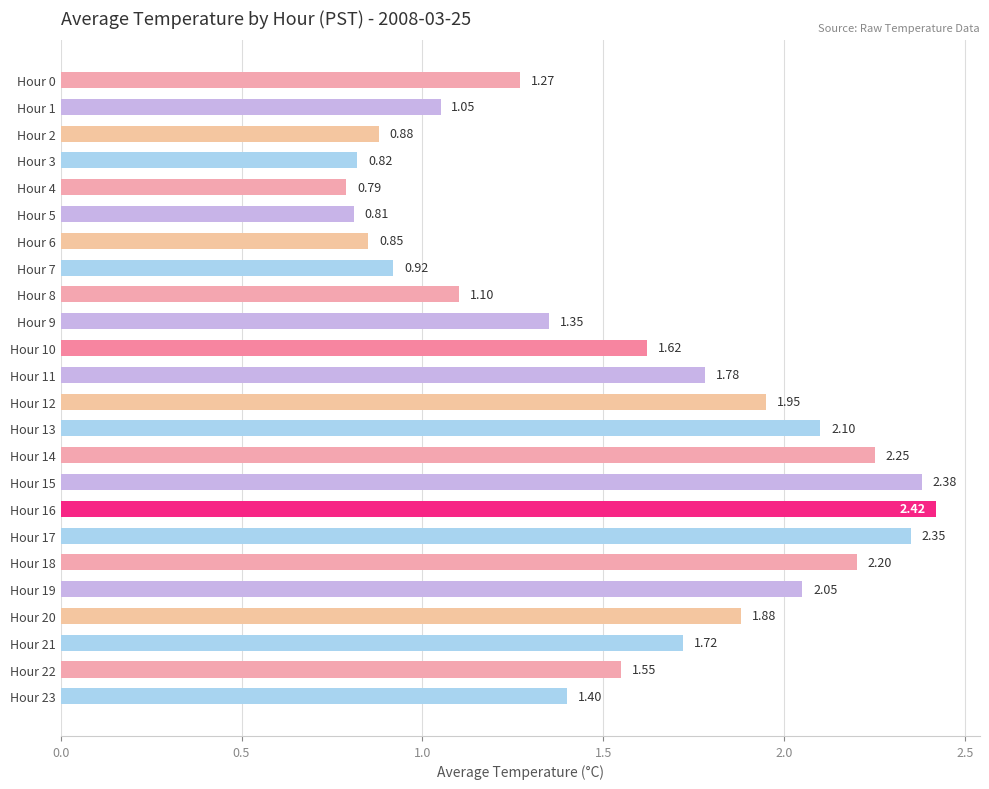

What is the sum of all values?

37.5